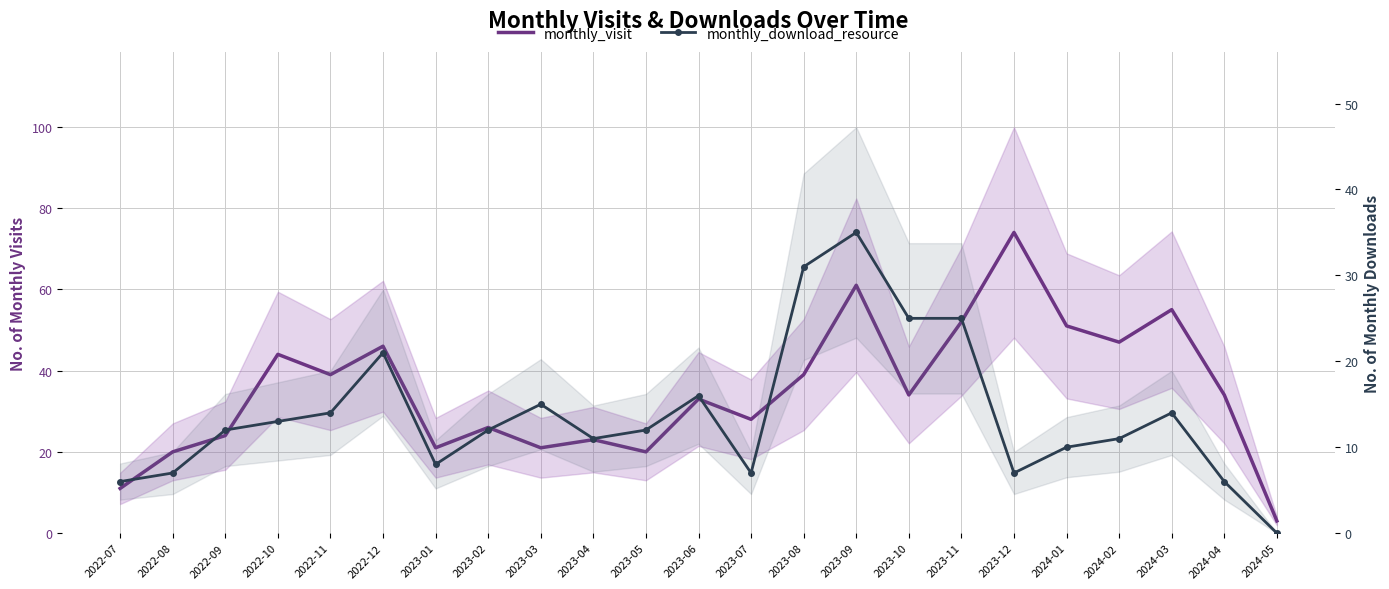

Between 2022-12 and 2023-01, which is larger?

2022-12